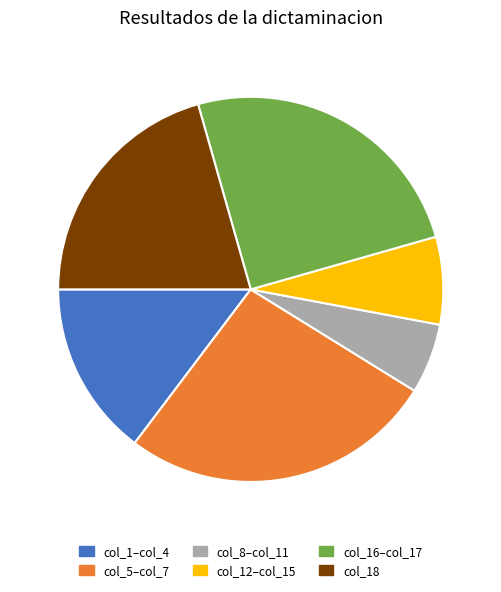

What is the smallest slice in the pie chart?

col_8–col_11